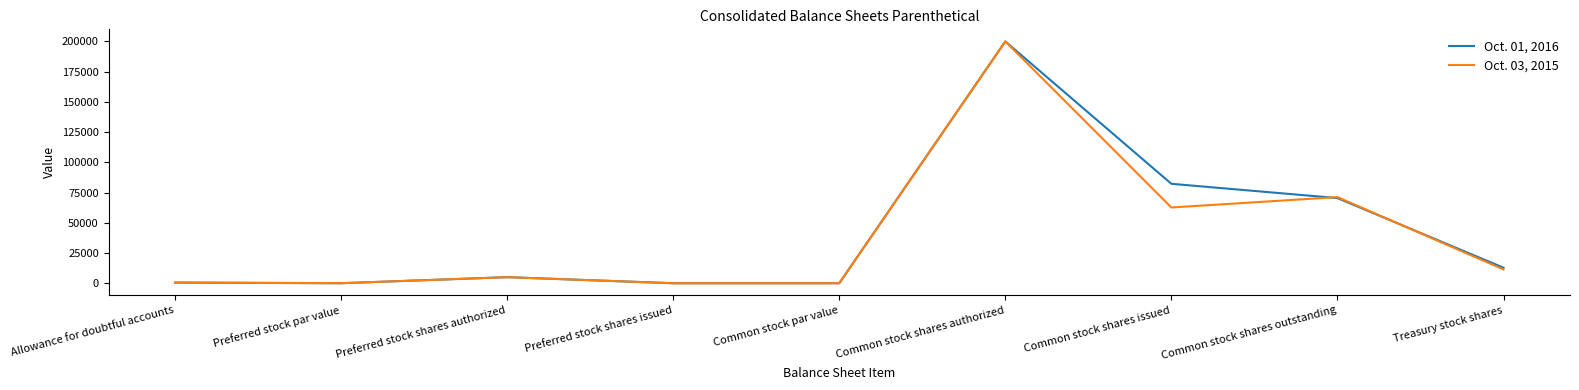

True or false: Oct. 01, 2016 has a value of 0 at Common stock par value.

True